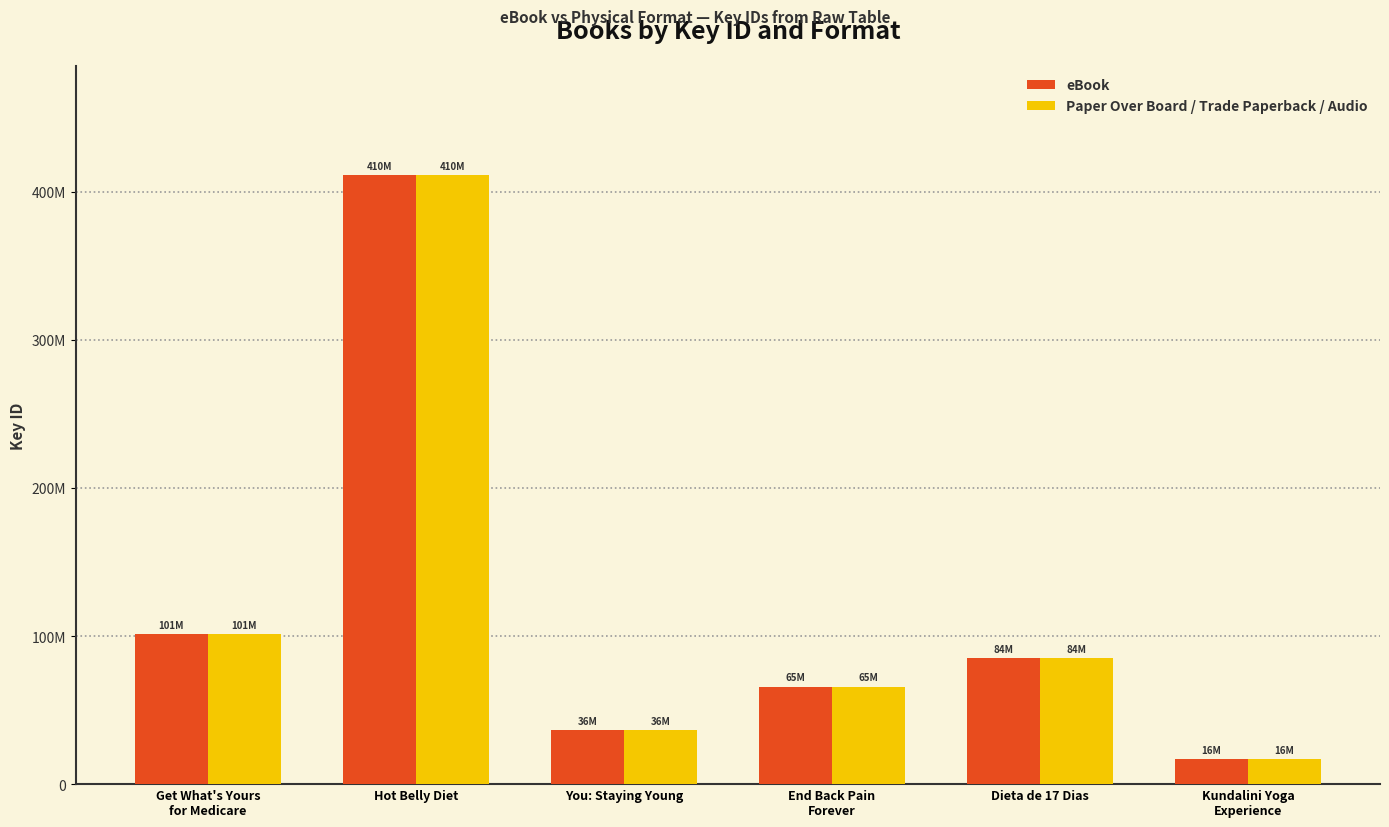

Reading left to right, transcribe all the data shown in this chart.

eBook: Get What's Yours
for Medicare=101034541	Hot Belly Diet=410952726	You: Staying Young=36633279	End Back Pain
Forever=65880962	Dieta de 17 Dias=84880623	Kundalini Yoga
Experience=16974563
Paper Over Board / Trade Paperback / Audio: Get What's Yours
for Medicare=101034541	Hot Belly Diet=410952726	You: Staying Young=36633279	End Back Pain
Forever=65880962	Dieta de 17 Dias=84880623	Kundalini Yoga
Experience=16974563